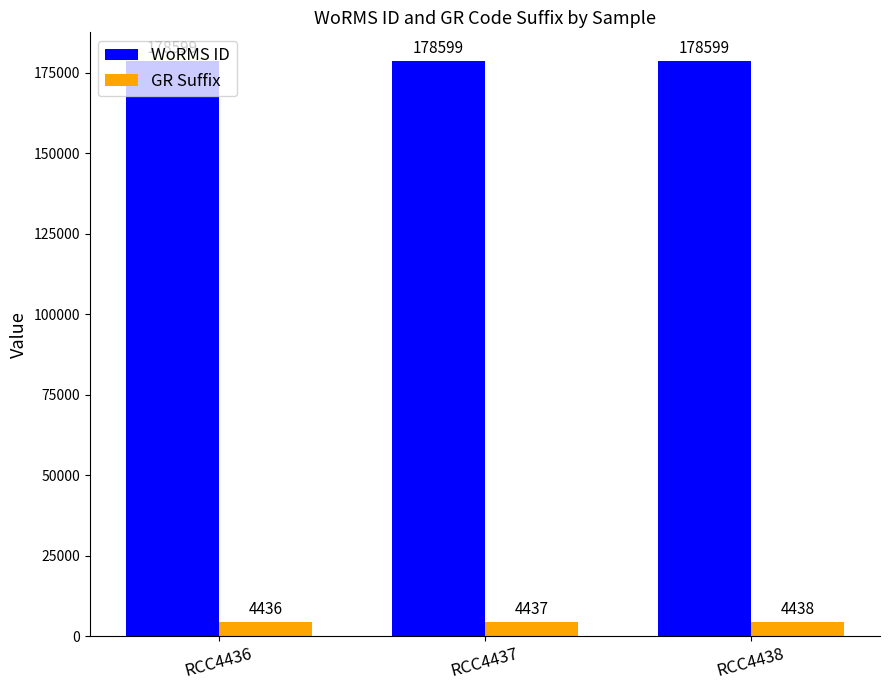

Rank the series by their maximum value, from highest to lowest.

WoRMS ID, GR Suffix